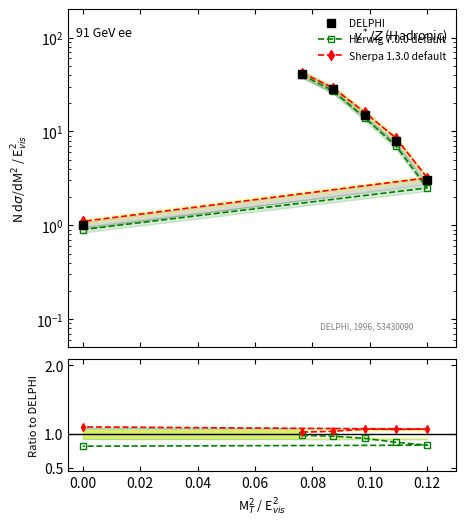

What is the maximum value shown in the chart?

41.0